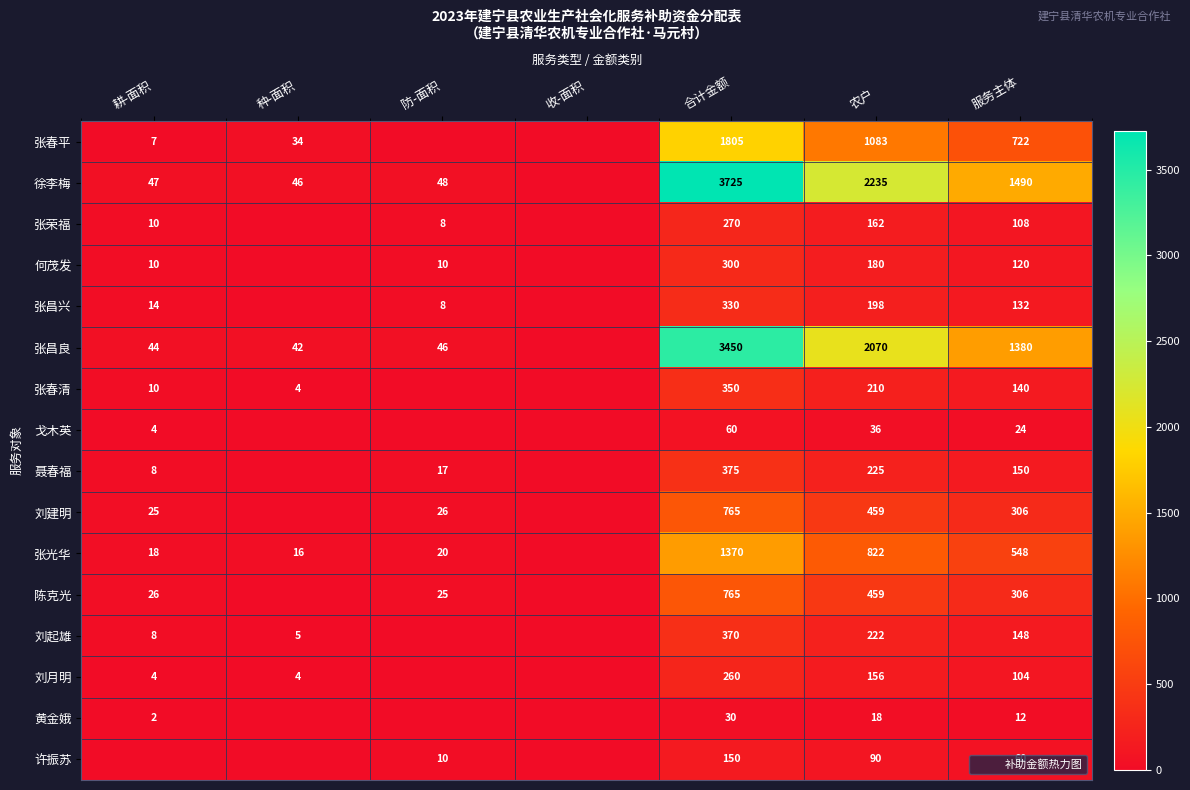

True or false: 张昌兴 has a value of 207 at 收-面积.

False